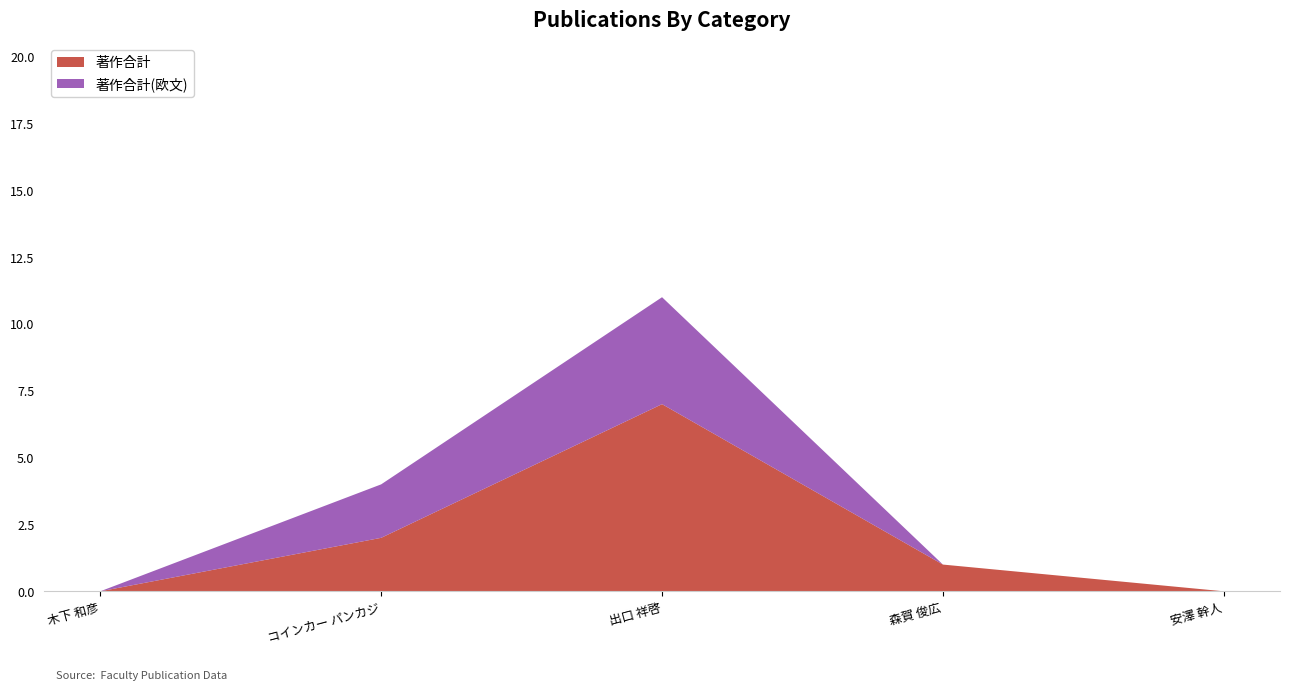

What is the highest value of the 著作合計 series?

7